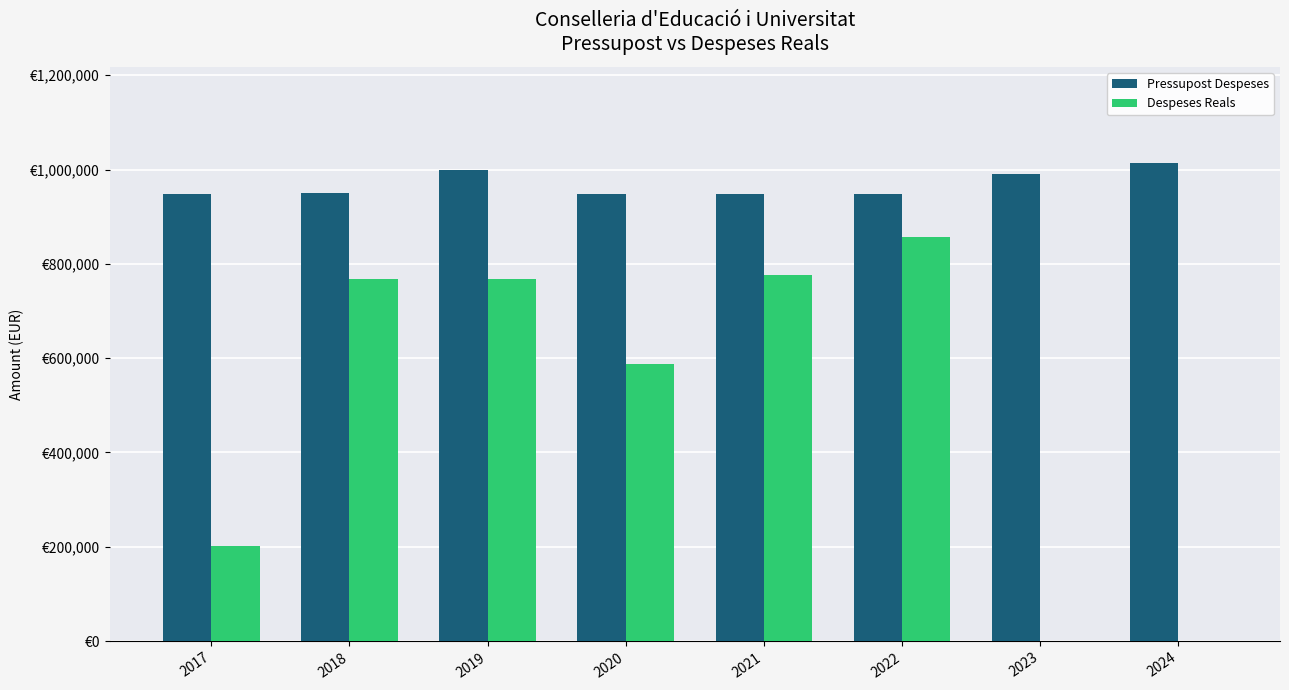

Are the bars horizontal?

No